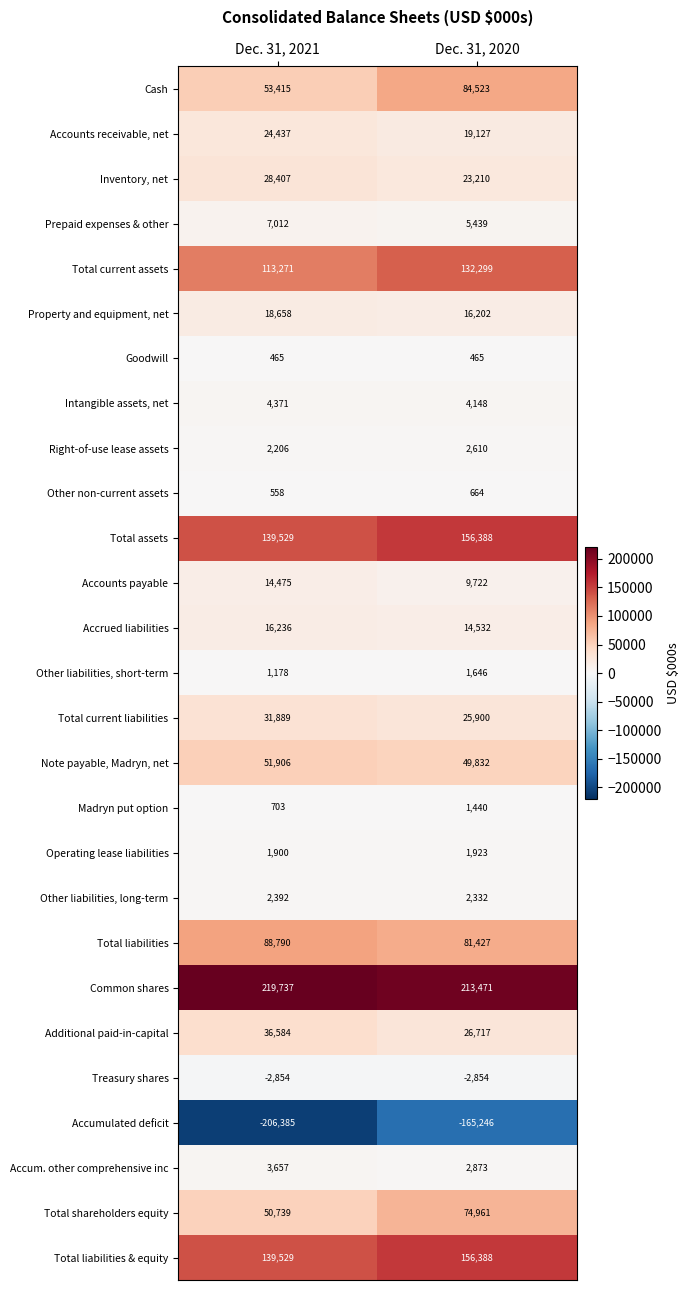

Where is Total liabilities nearest to the value 85108?

Dec. 31, 2020